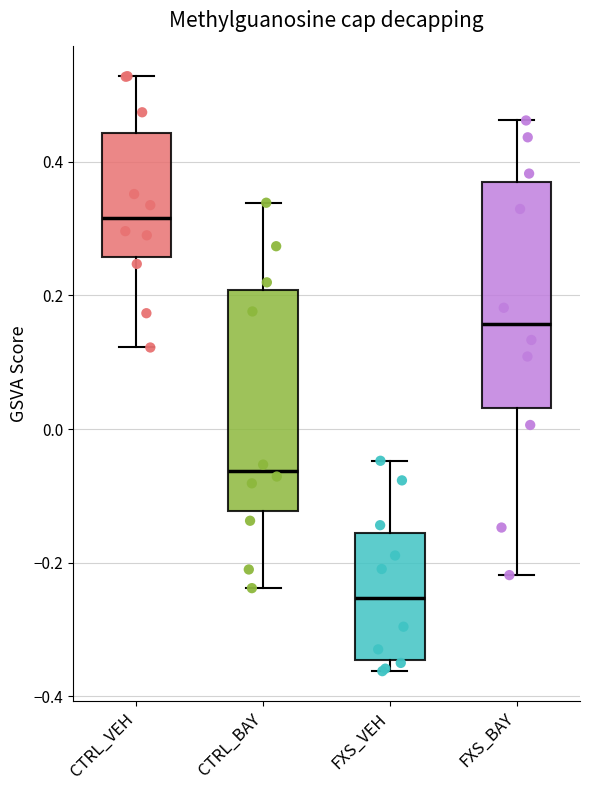

Reading left to right, transcribe this box plot: for each box, give where its median line is, the range the box spans, and where its two whiskers end, as read against the y-axis. The values are not printed on the chart, so give them approximately, as read against the axis.

CTRL_VEH: median 0.32, box 0.26 to 0.44, whiskers 0.12 to 0.52
CTRL_BAY: median -0.06, box -0.12 to 0.20, whiskers -0.24 to 0.34
FXS_VEH: median -0.26, box -0.34 to -0.16, whiskers -0.36 to -0.04
FXS_BAY: median 0.16, box 0.04 to 0.36, whiskers -0.22 to 0.46